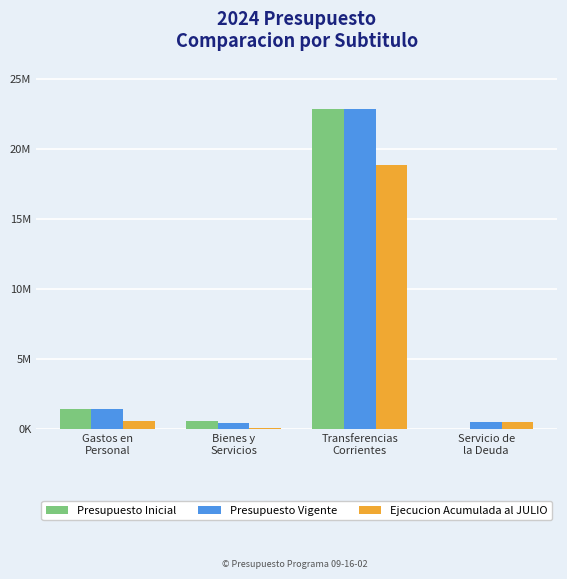

Is it true that Presupuesto Inicial equals 563844 at Bienes y
Servicios?

True